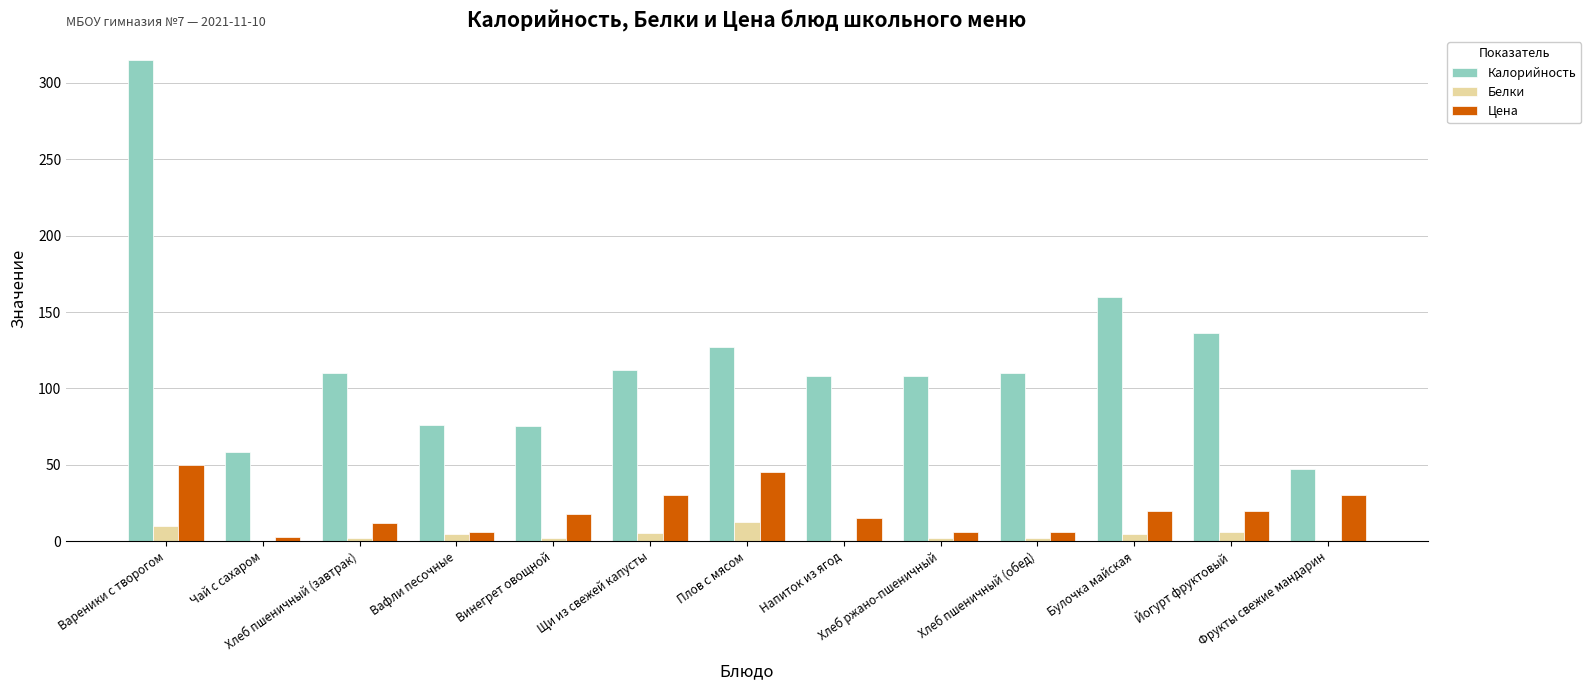

What is the spread (max minus min) of values at Щи из свежей капусты?

106.4